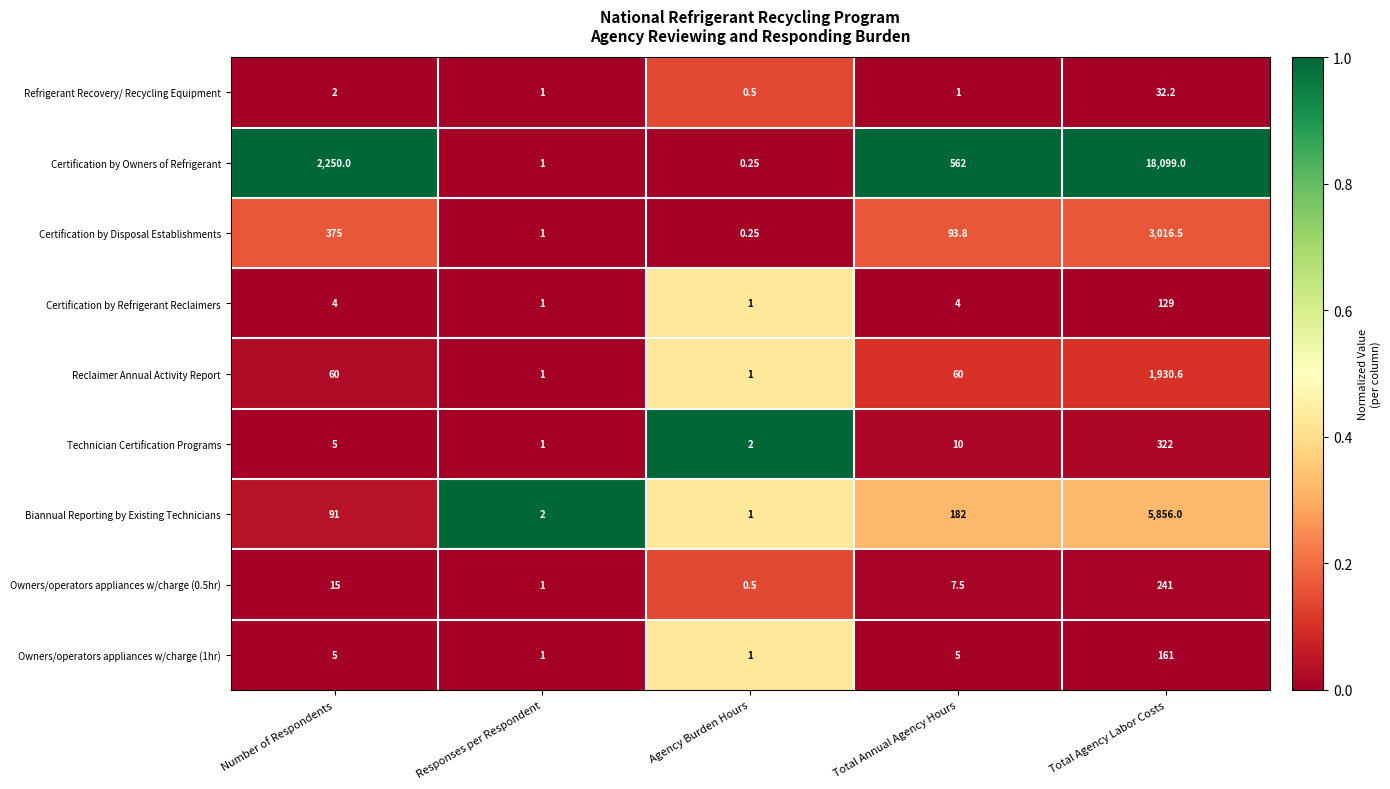

Where is Refrigerant Recovery/ Recycling Equipment nearest to the value 16?

Number of Respondents